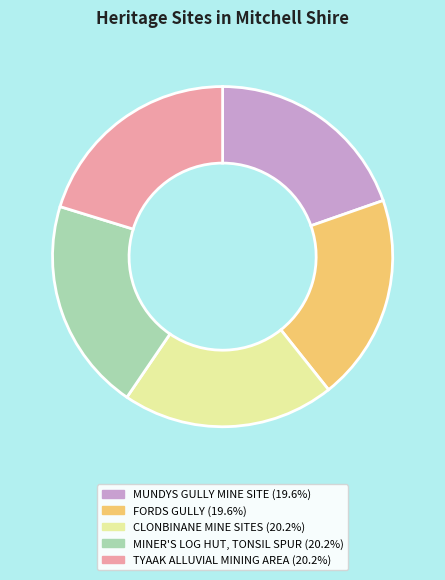

Is CLONBINANE MINE SITES the majority of the pie?

No